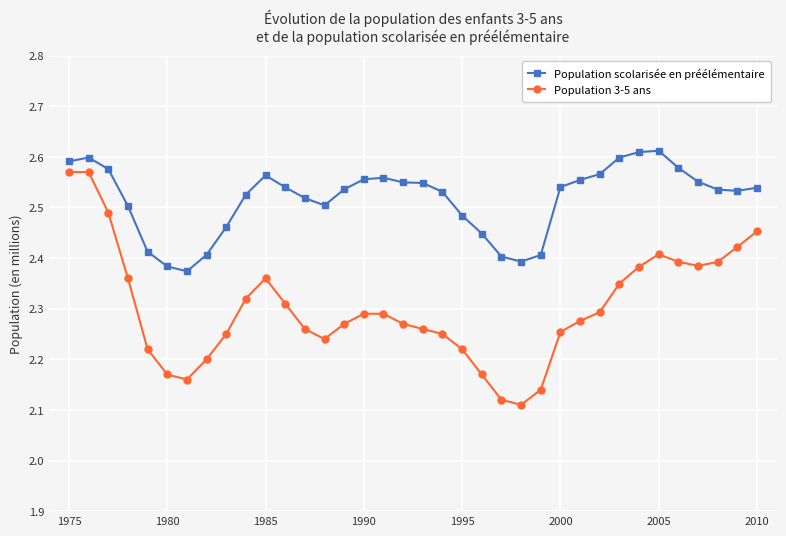

True or false: Population scolarisée en préélémentaire has more than 2 points higher than both neighbors.

True